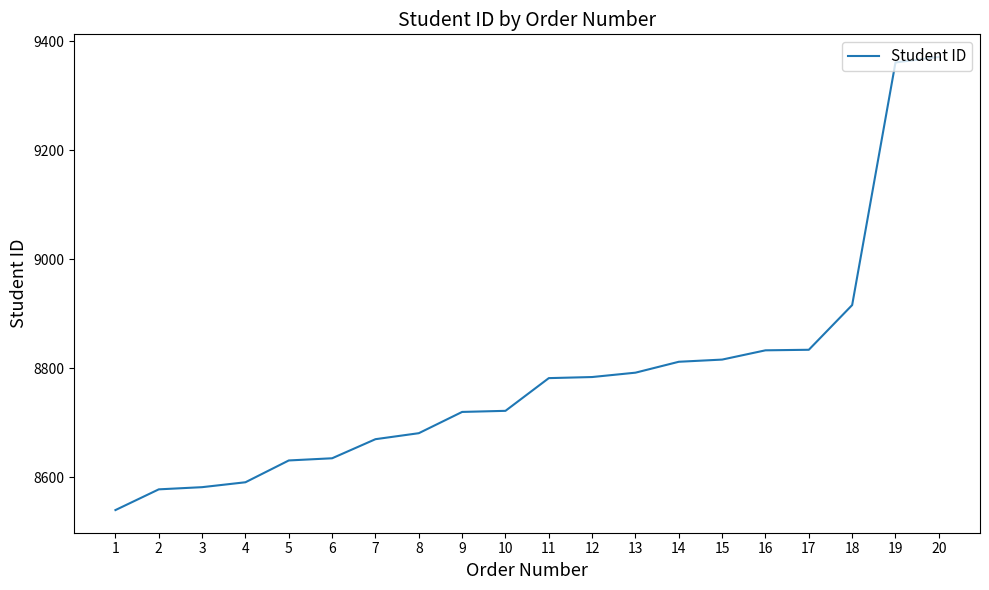

What is the difference between the values at 13 and 10?

70